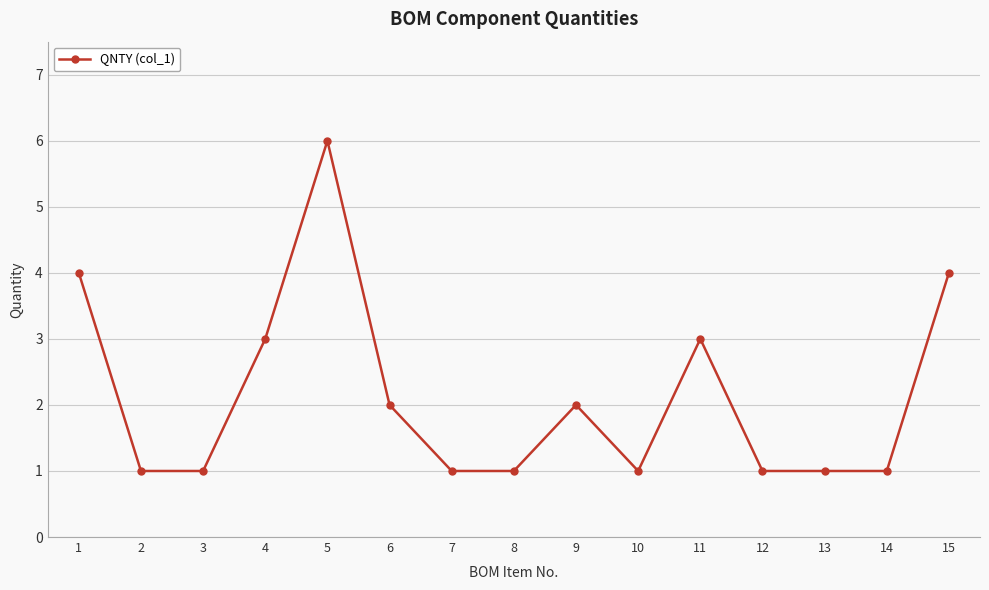

What is the change in value from 11 to 13?

-2